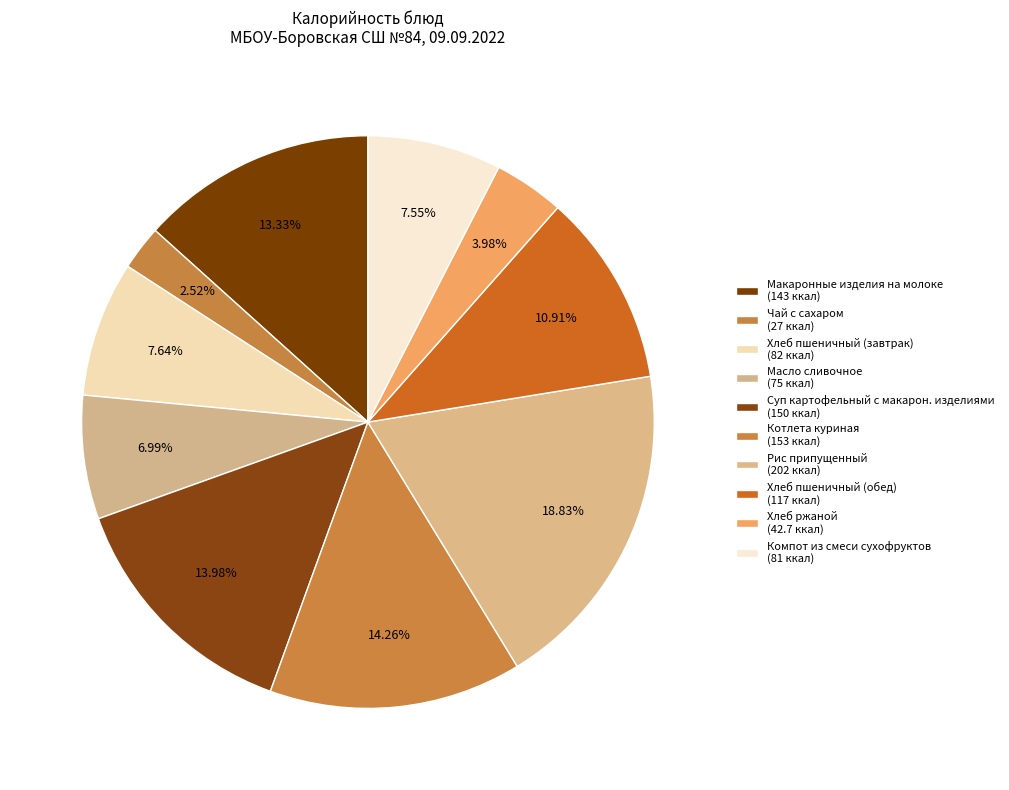

How many slices are in this pie chart?

10